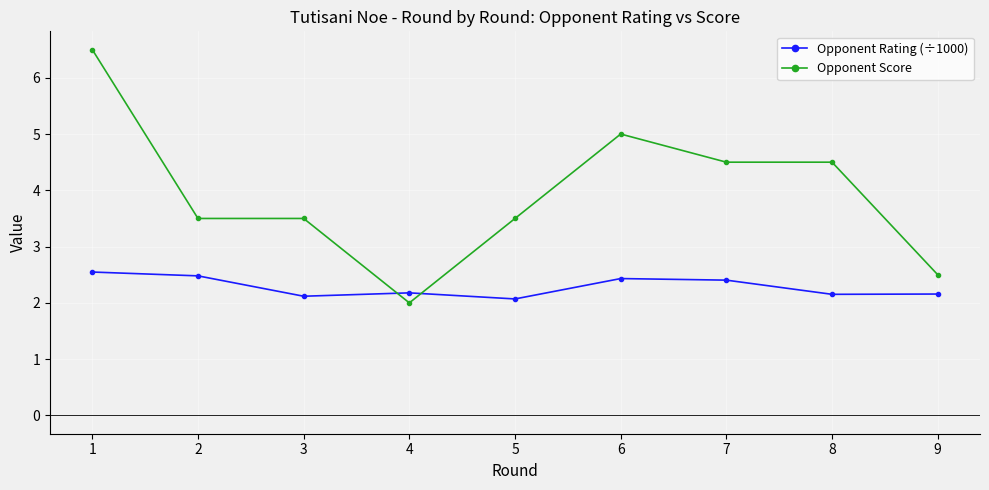

True or false: Opponent Score has a value of 2.0 at 2.

False